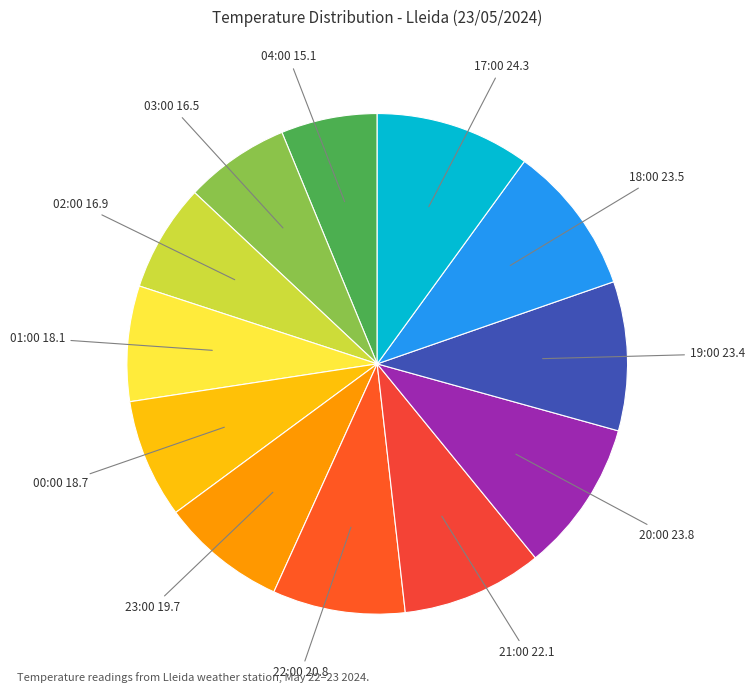

Does 17:00 represent more than half of the total?

No